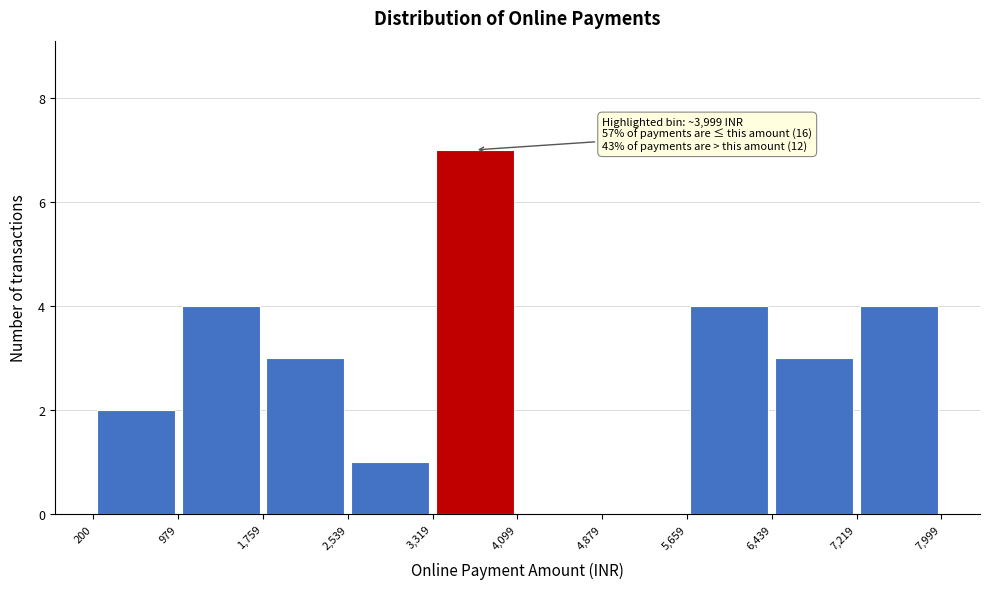

Which range on the x-axis has the tallest bar?

3,319 to 4,099